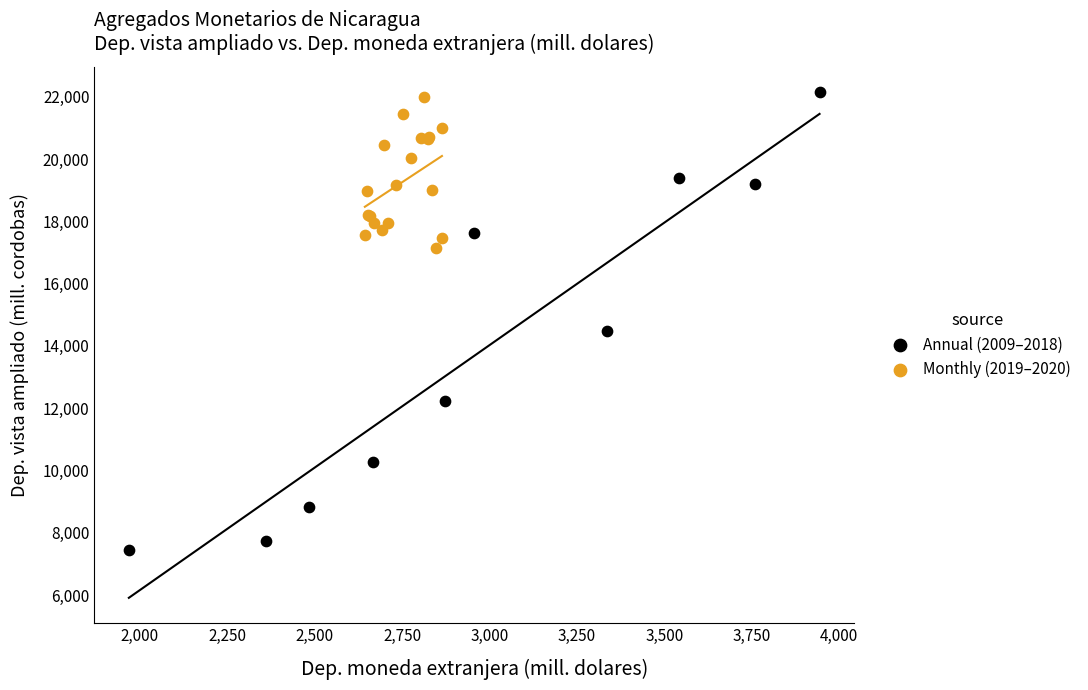

Which series has the largest Y range (max minus min)?

Annual (2009–2018)